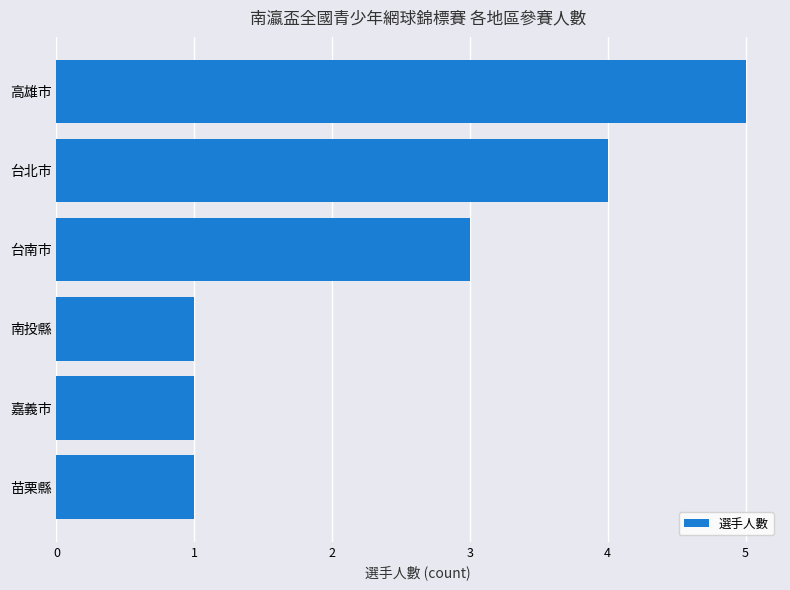

Reading bottom to top, transcribe all the data shown in this chart.

1	1	1	3	4	5